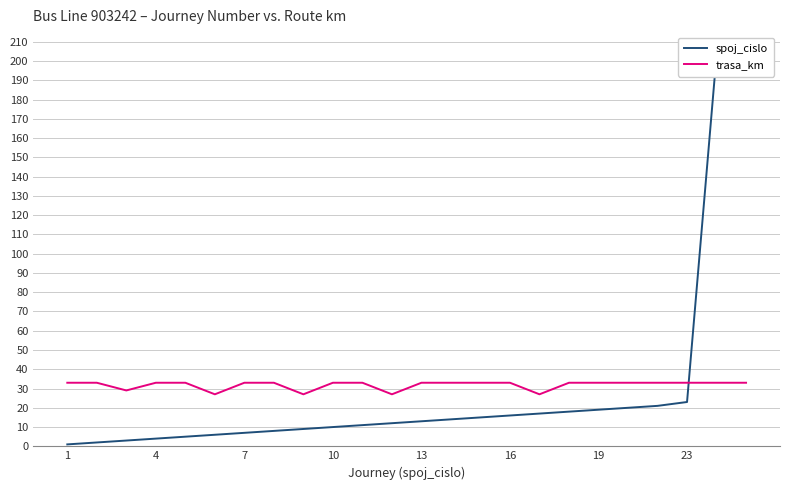

The spoj_cislo series shows 9 at 8. True or false?

True